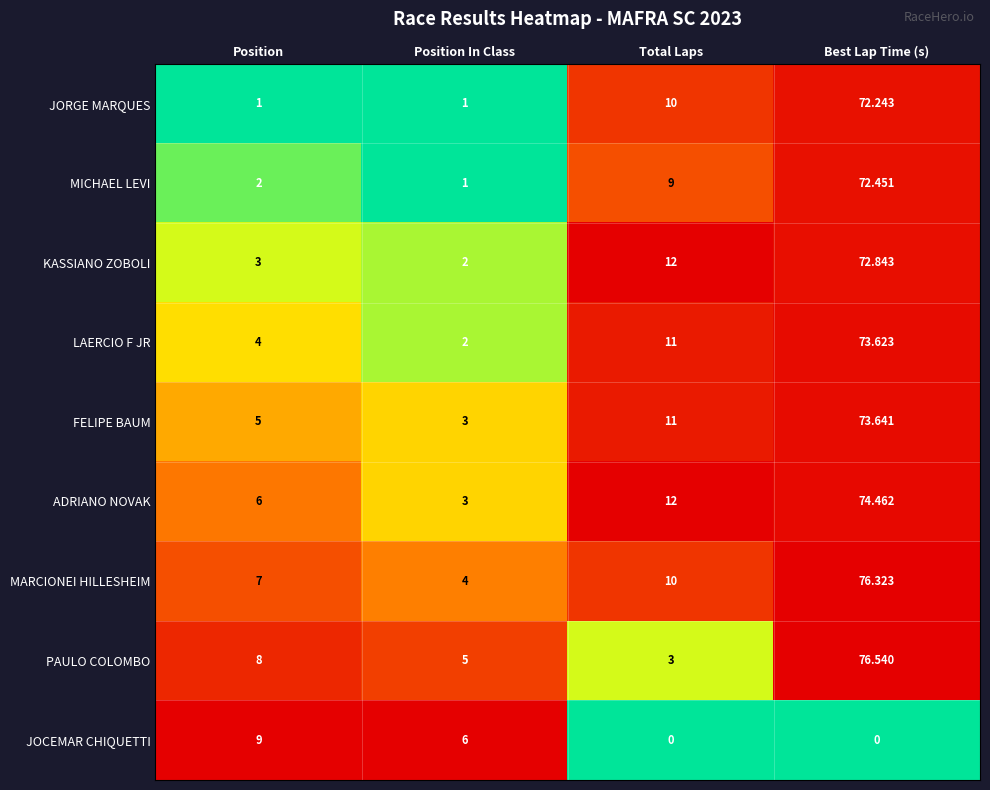

How many categories are shown in the chart?

4